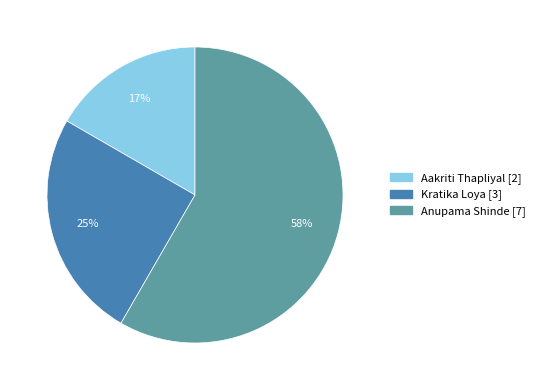

Does any single category account for the majority?

Yes